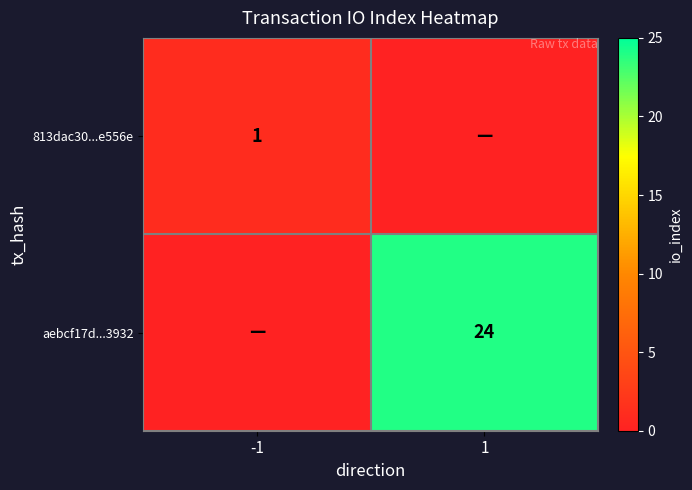

The value of aebcf17d...3932 at 1 is 34. True or false?

False